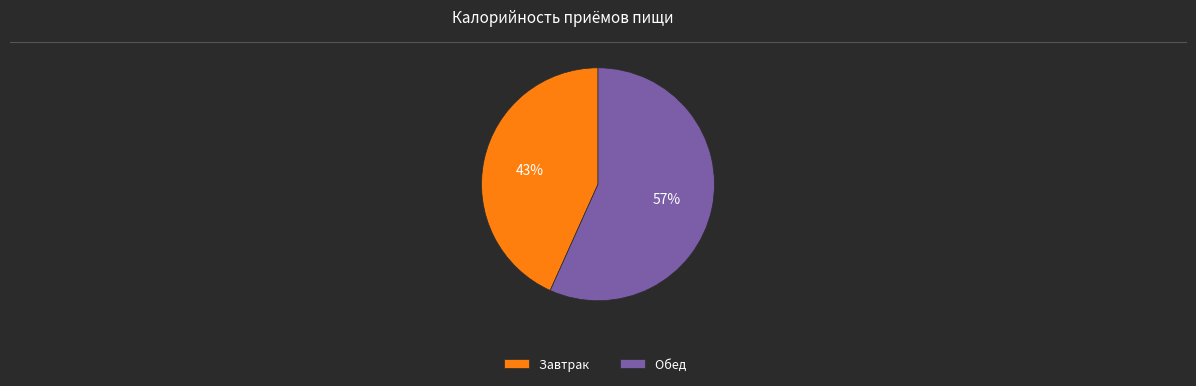

To the nearest percent, what portion does Завтрак represent?

43%